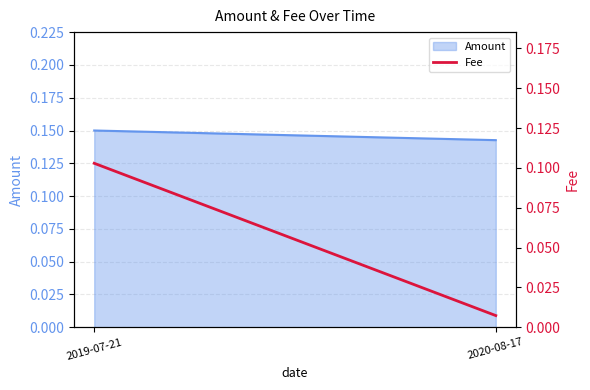

Rank the categories by value from lowest to highest.

2020-08-17, 2019-07-21